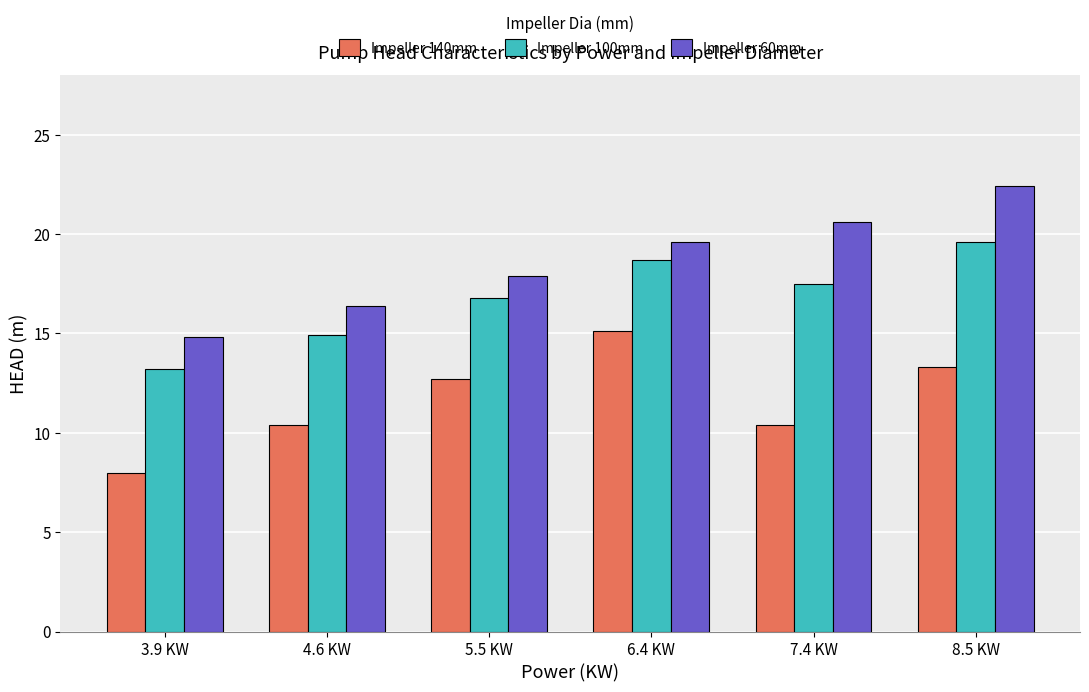

What position from the left is 3.9 KW?

1